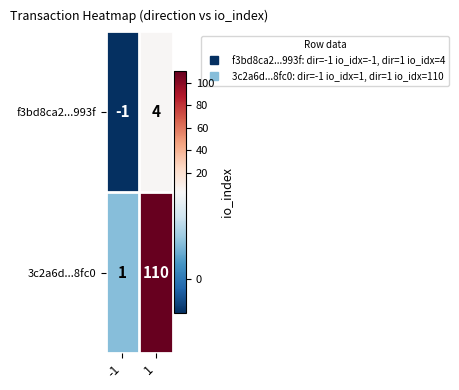

What is the difference between the maximum and minimum values in the f3bd8ca2...993f series?

5